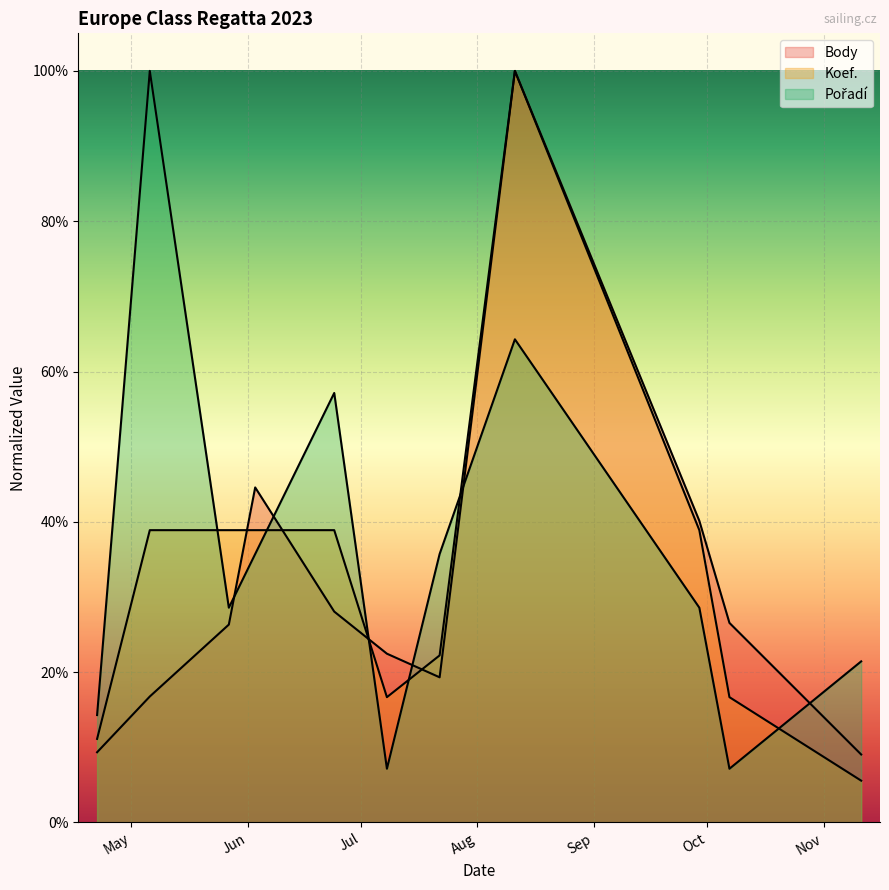

Which series has the largest range (max minus min)?

Koef.